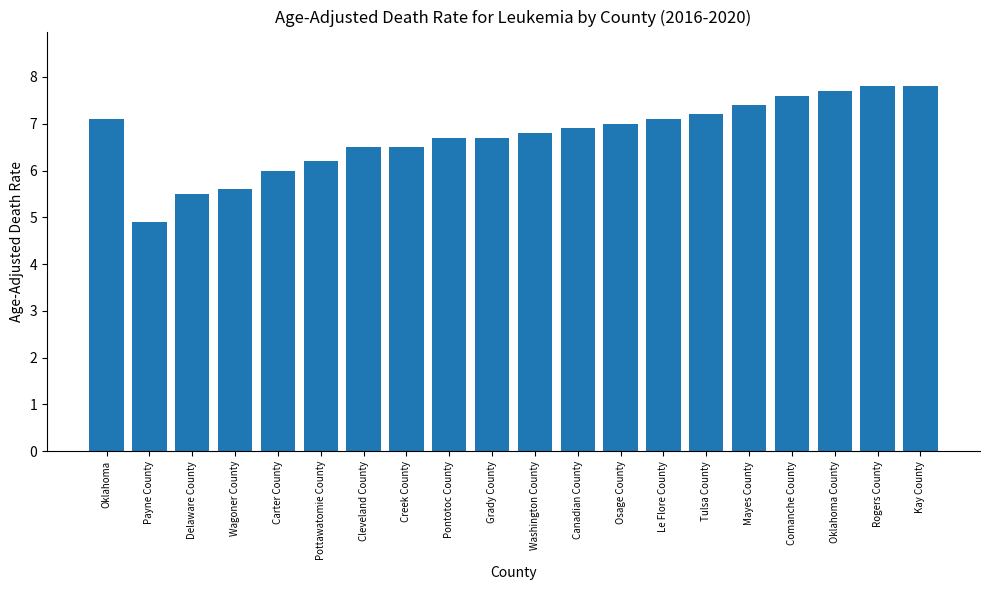

What is the average value?

6.8